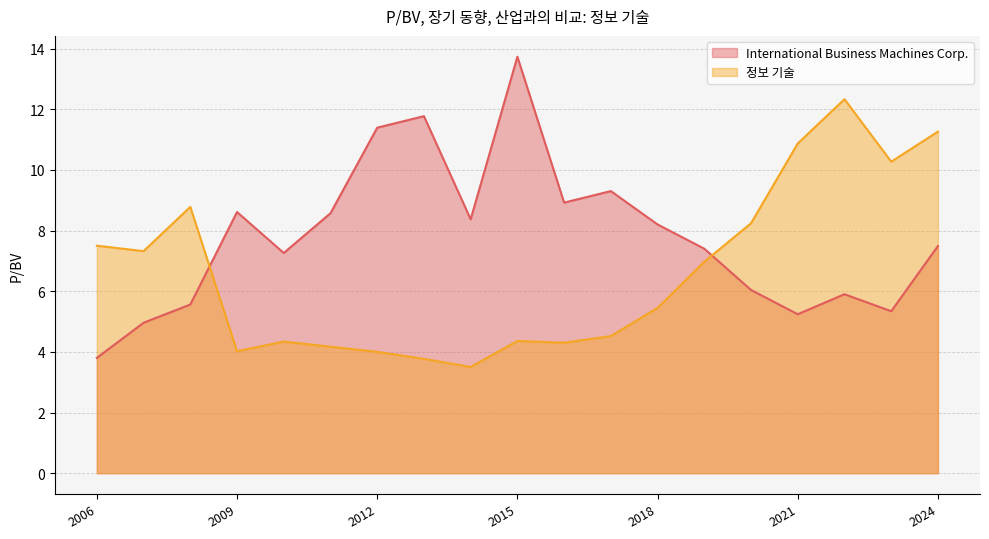

Is it true that 정보 기술 equals 4.5 at 2017-02-28?

True